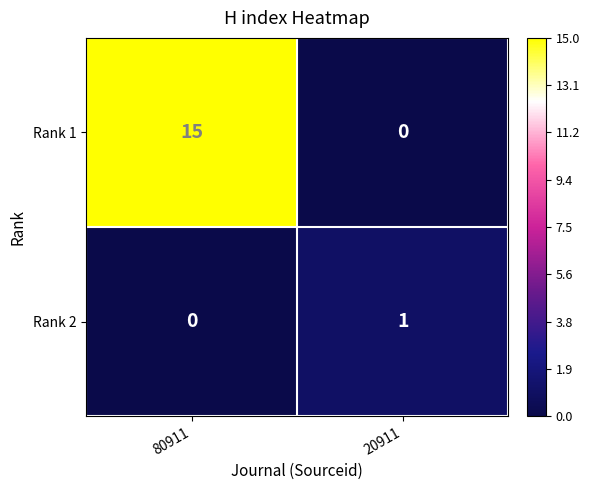

What is the average value of the Rank 1 series?

8